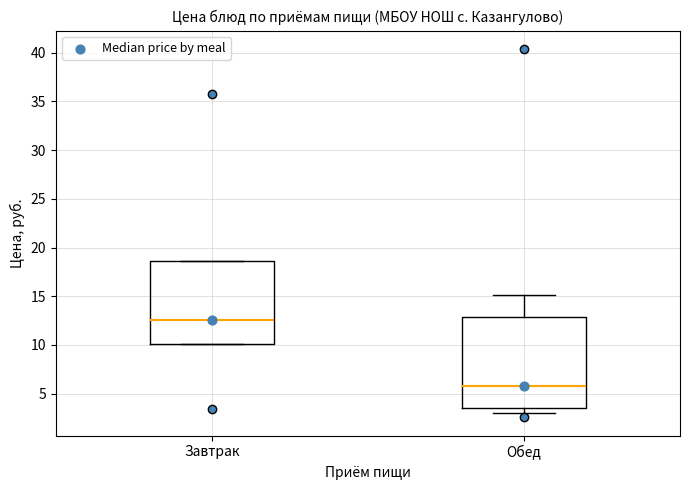

Comparing the boxes themselves (not the whiskers), which one is the tallest?

Обед